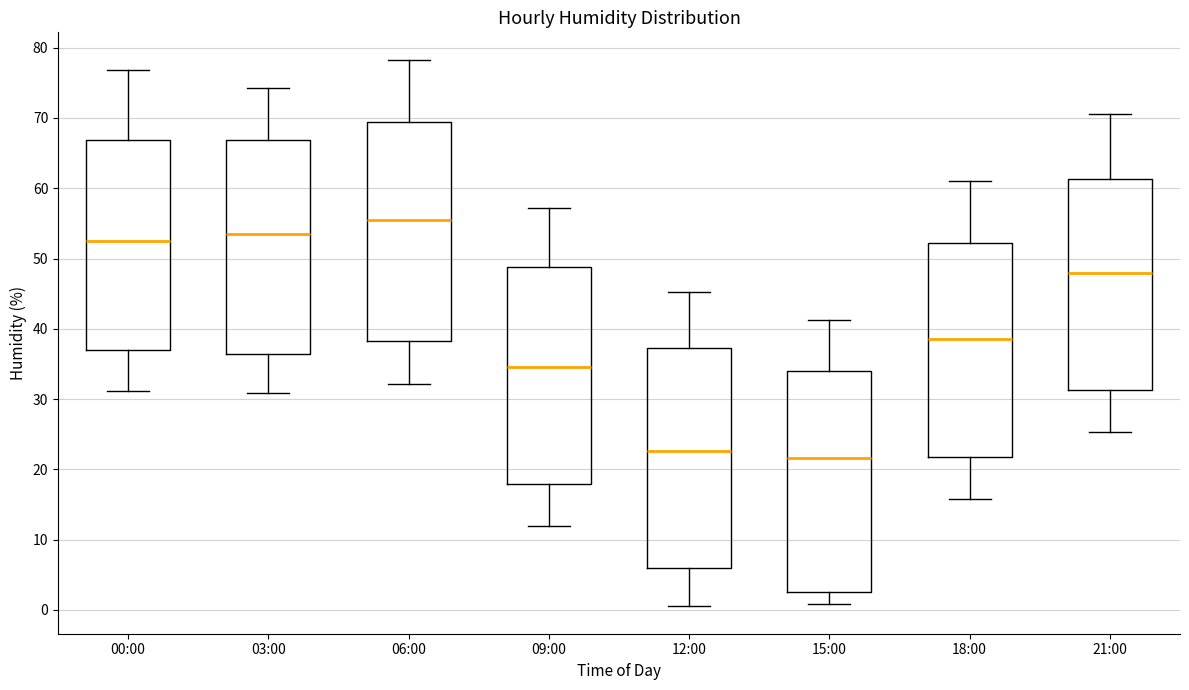

Reading left to right, read every box against the y-axis: the position of its median line, the range the box covers, and the ends of its whiskers. The values are not printed on the chart, so give them approximately, as read against the axis.

00:00: median 52, box 37 to 67, whiskers 31 to 77
03:00: median 54, box 36 to 67, whiskers 31 to 74
06:00: median 56, box 38 to 69, whiskers 32 to 78
09:00: median 35, box 18 to 49, whiskers 12 to 57
12:00: median 23, box 6 to 37, whiskers 1 to 45
15:00: median 22, box 3 to 34, whiskers 1 to 41
18:00: median 39, box 22 to 52, whiskers 16 to 61
21:00: median 48, box 31 to 61, whiskers 25 to 71